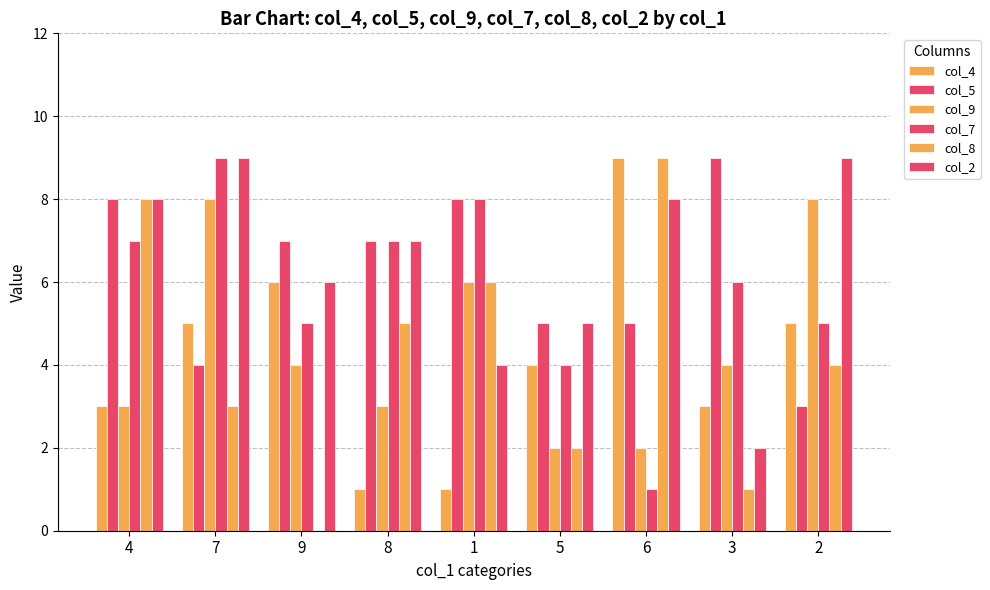

How many distinct data groups are displayed?

6